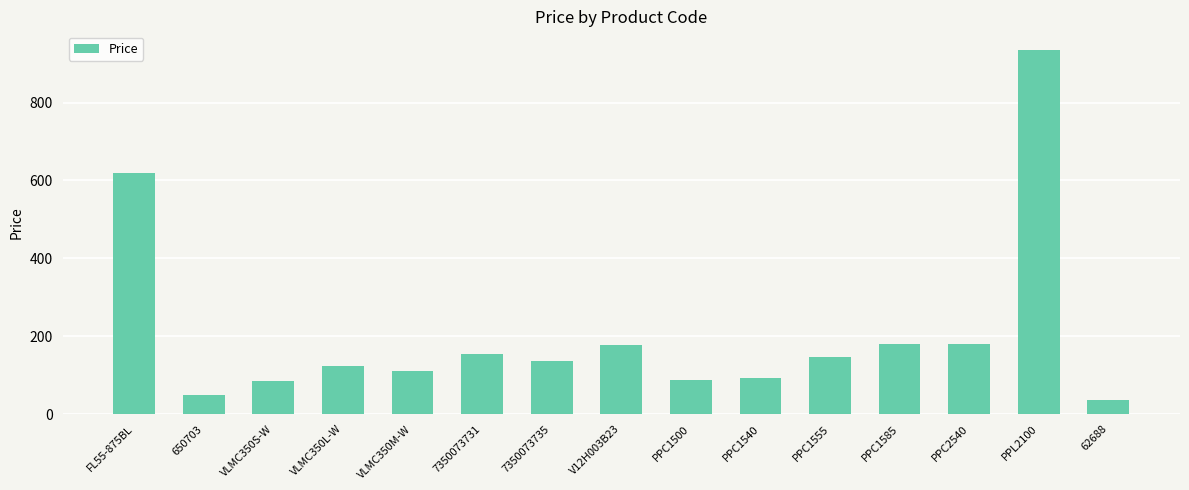

Are the bars horizontal?

No